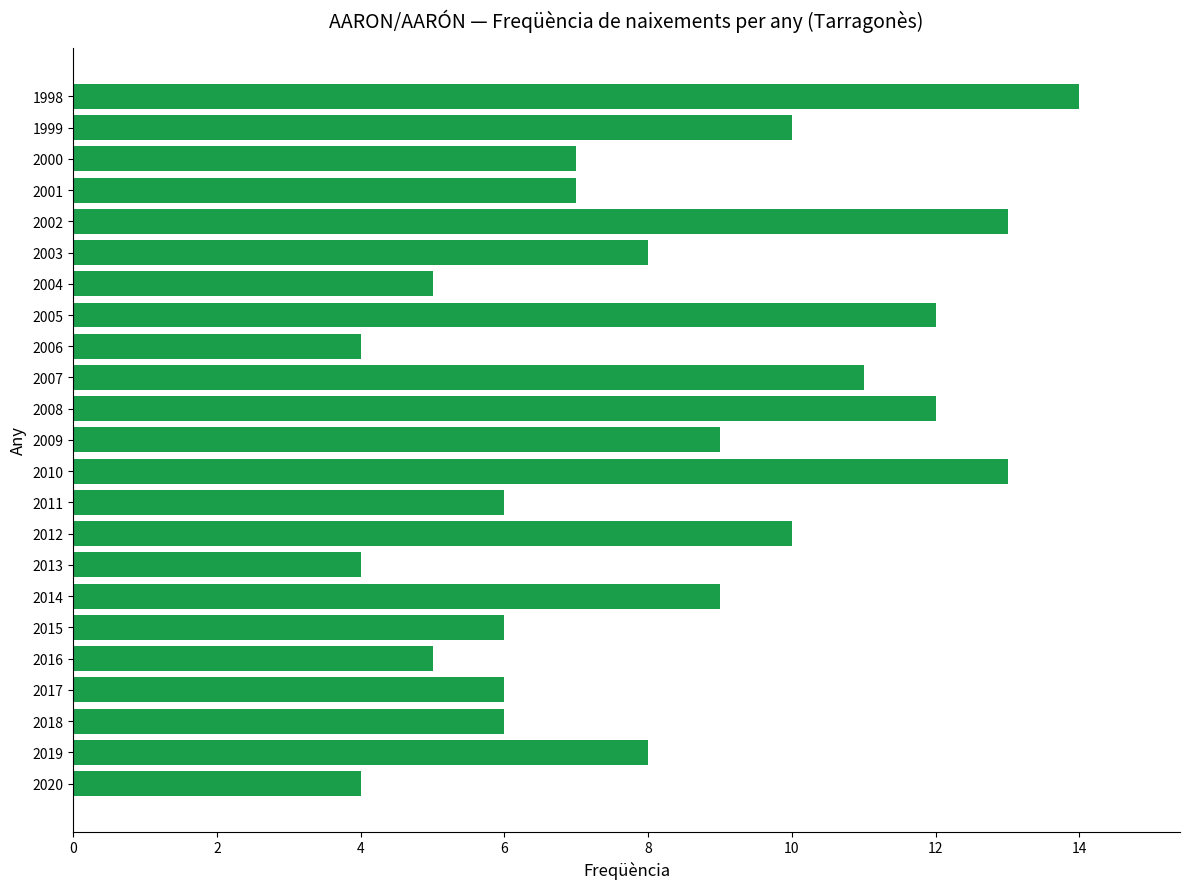

Reading bottom to top, list all the values displayed in this chart.

2020=4	2019=8	2018=6	2017=6	2016=5	2015=6	2014=9	2013=4	2012=10	2011=6	2010=13	2009=9	2008=12	2007=11	2006=4	2005=12	2004=5	2003=8	2002=13	2001=7	2000=7	1999=10	1998=14